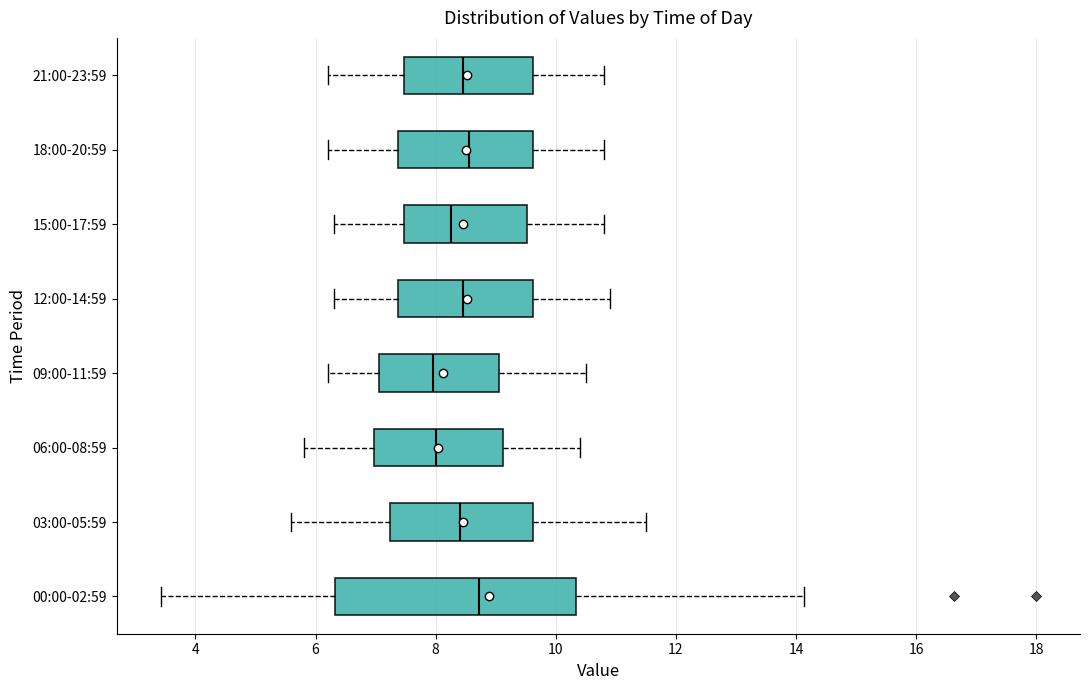

Where is the left edge of the box for 15:00-17:59 on the x-axis? The values are not printed on the chart, so give them approximately, as read against the axis.

7.4